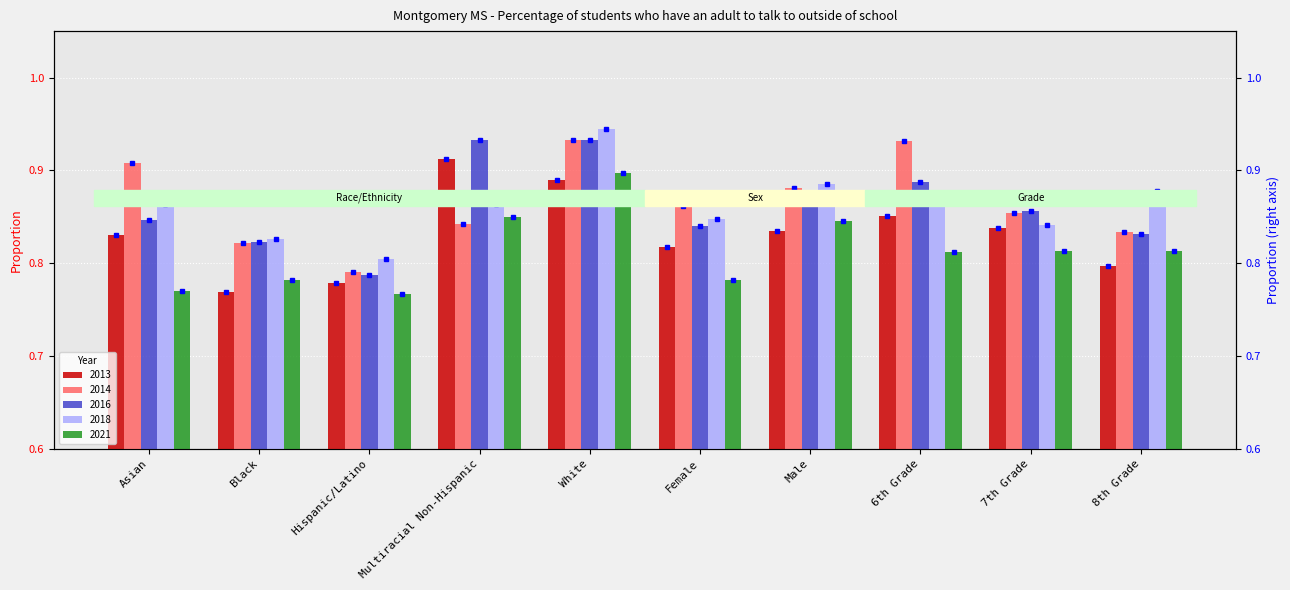

Reading left to right, what are all the values shown in this chart?

2013: Asian=0.8	Black=0.8	Hispanic/Latino=0.8	Multiracial Non-Hispanic=0.9	White=0.9	Female=0.8	Male=0.8	6th Grade=0.9	7th Grade=0.8	8th Grade=0.8
2014: Asian=0.9	Black=0.8	Hispanic/Latino=0.8	Multiracial Non-Hispanic=0.8	White=0.9	Female=0.9	Male=0.9	6th Grade=0.9	7th Grade=0.9	8th Grade=0.8
2016: Asian=0.8	Black=0.8	Hispanic/Latino=0.8	Multiracial Non-Hispanic=0.9	White=0.9	Female=0.8	Male=0.9	6th Grade=0.9	7th Grade=0.9	8th Grade=0.8
2018: Asian=0.9	Black=0.8	Hispanic/Latino=0.8	Multiracial Non-Hispanic=0.9	White=0.9	Female=0.8	Male=0.9	6th Grade=0.9	7th Grade=0.8	8th Grade=0.9
2021: Asian=0.8	Black=0.8	Hispanic/Latino=0.8	Multiracial Non-Hispanic=0.8	White=0.9	Female=0.8	Male=0.8	6th Grade=0.8	7th Grade=0.8	8th Grade=0.8